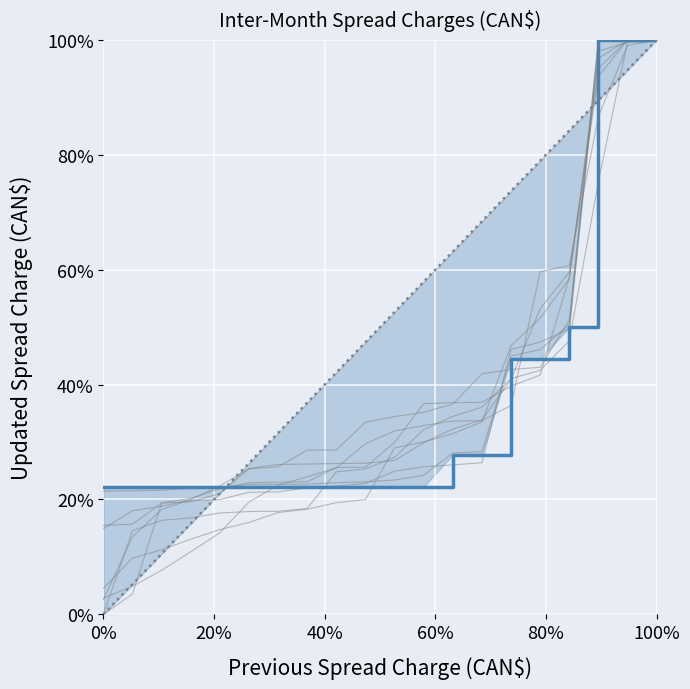

Count the values in the range 0 to 1.

20